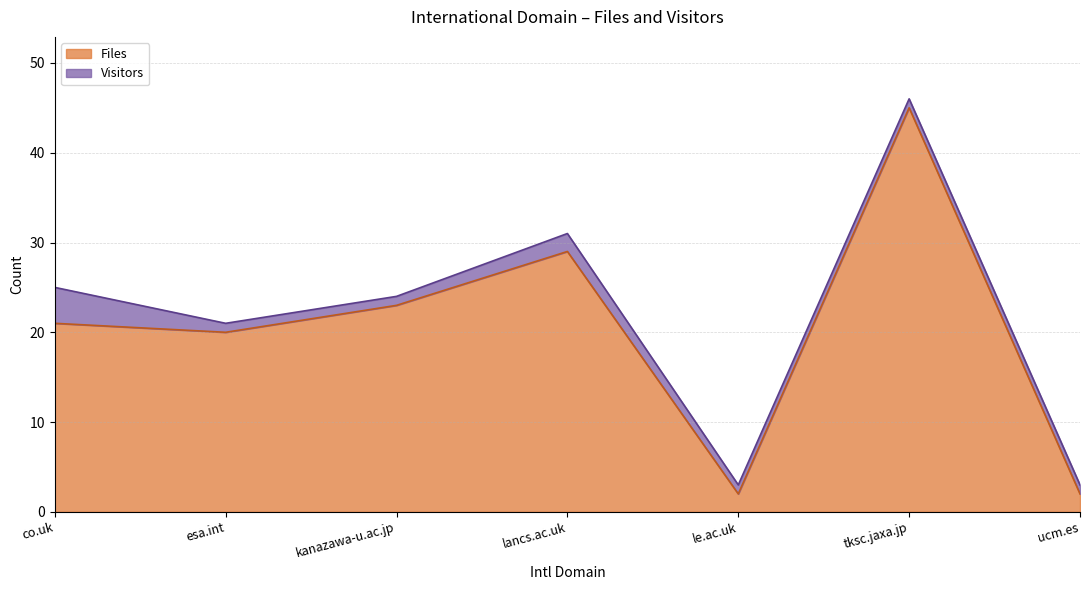

Reading left to right, what are all the values shown in this chart?

21	20	23	29	2	45	2